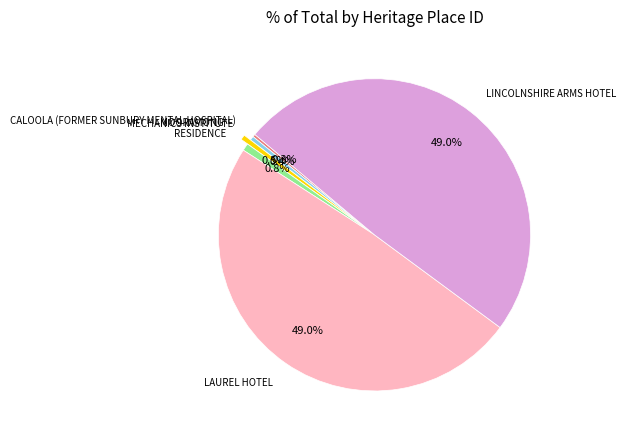

What portion of the pie excludes CALOOLA (FORMER SUNBURY MENTAL HOSPITAL)?

99.7%